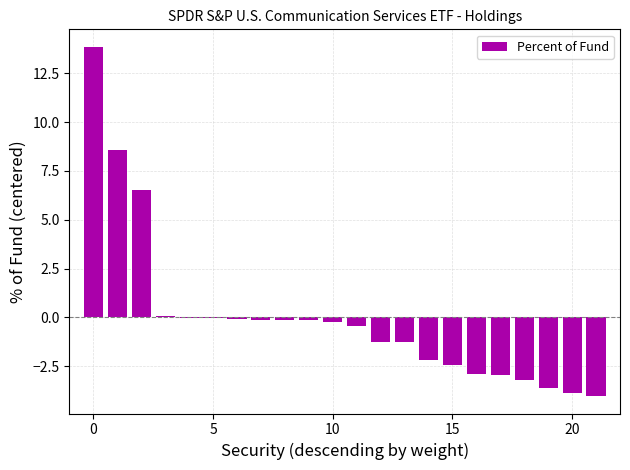

What is the greatest value displayed?

13.9